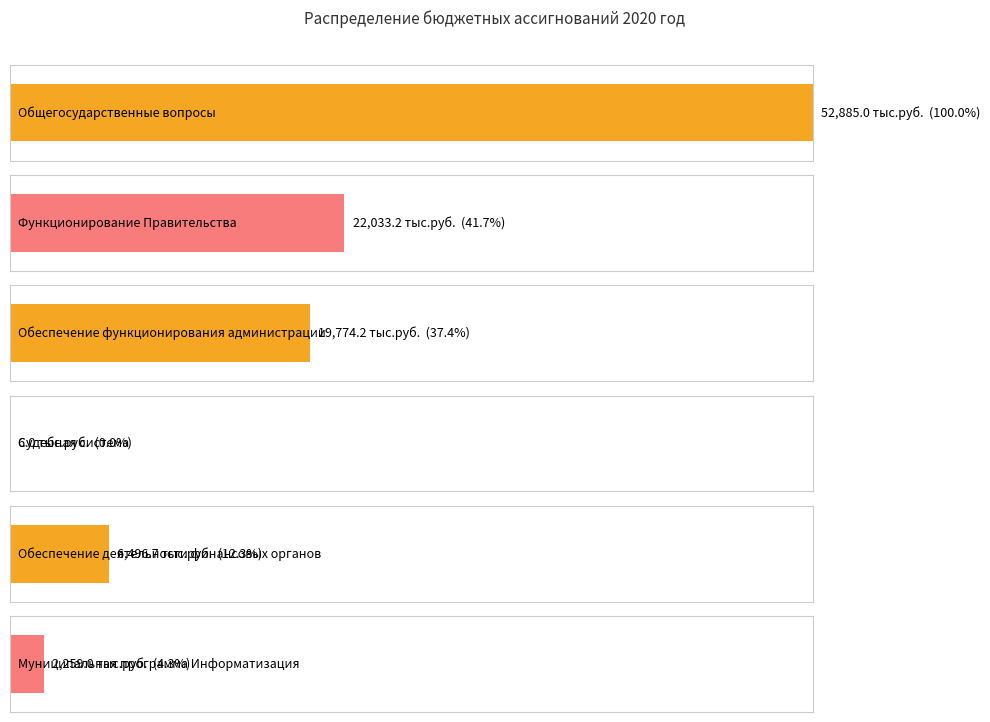

What is the sum of all values?

103454.1